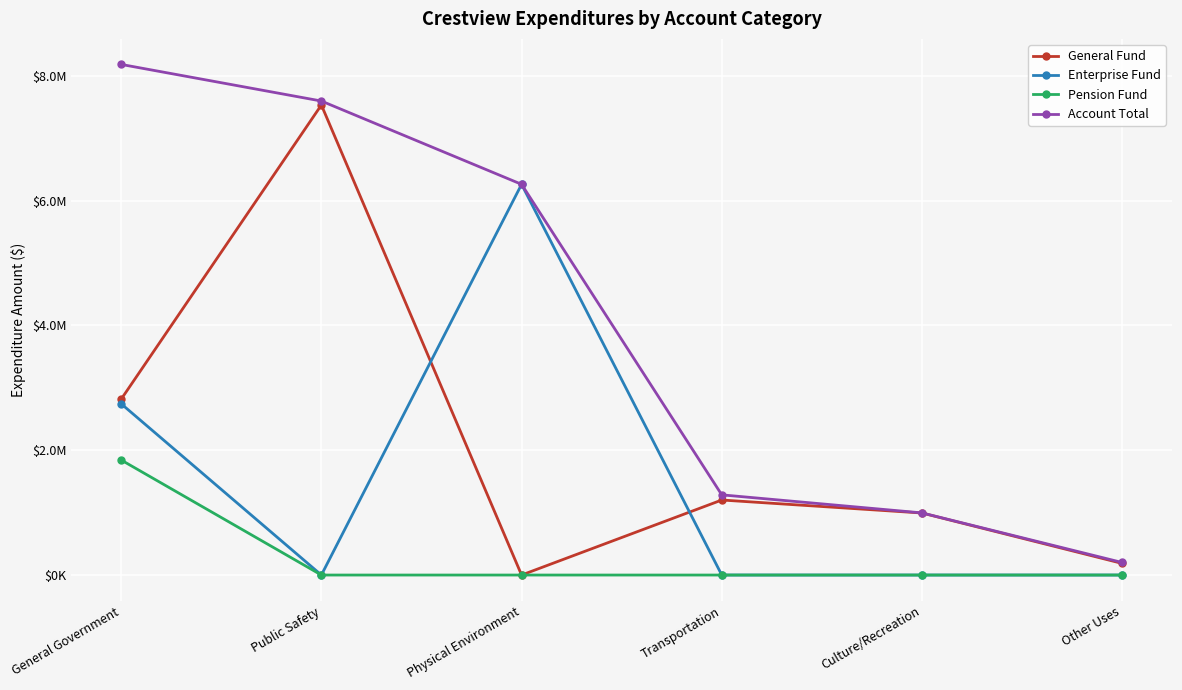

Rank the series by their maximum value, from highest to lowest.

Account Total, General Fund, Enterprise Fund, Pension Fund